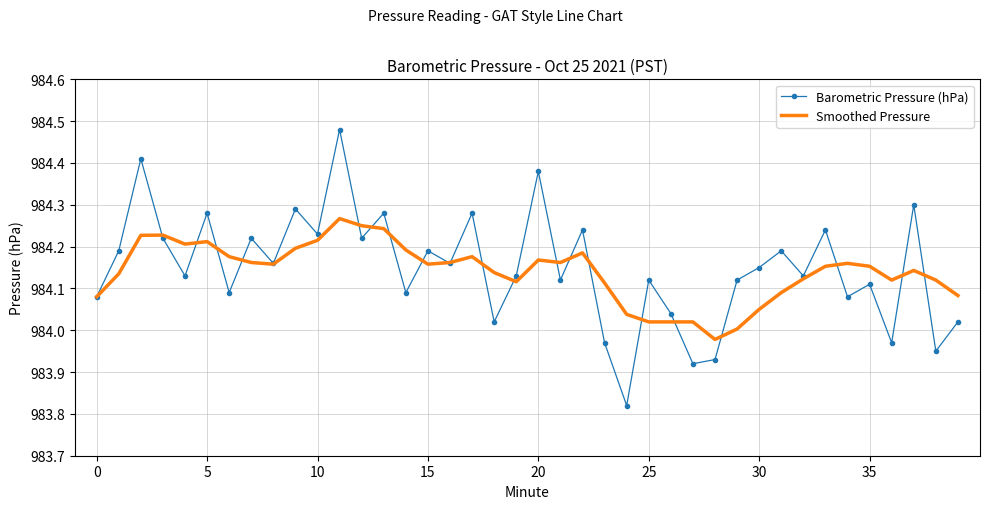

Which series has the widest spread of values?

Barometric Pressure (hPa)